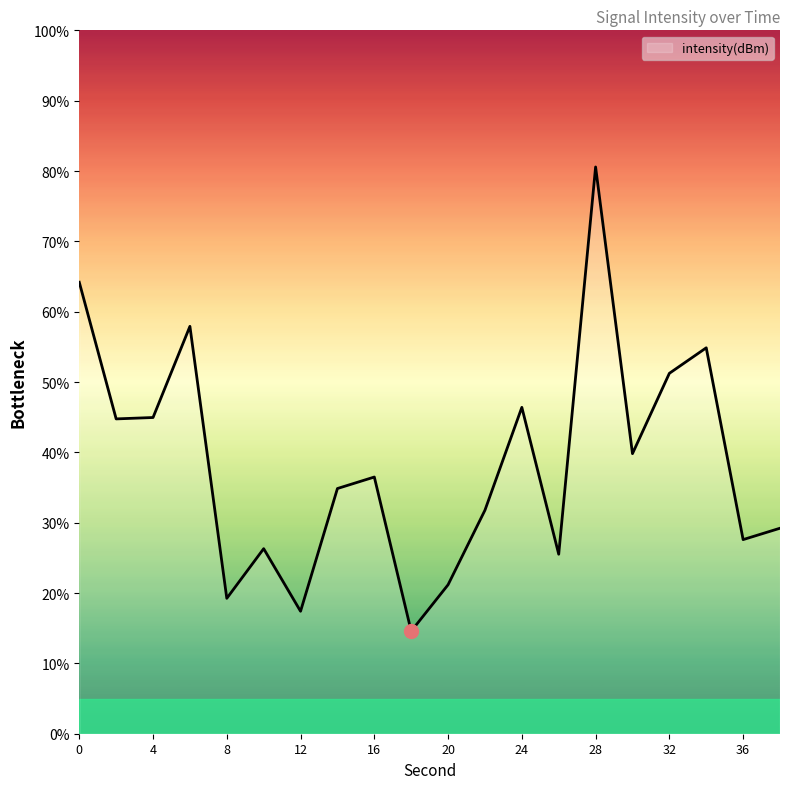

What is the maximum value shown in the chart?

80.6